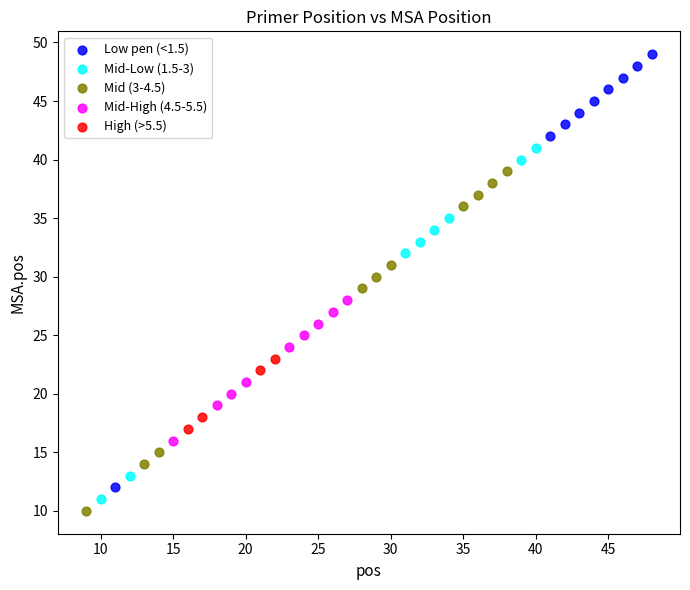

Which series has the largest Y range (max minus min)?

Low pen (<1.5)